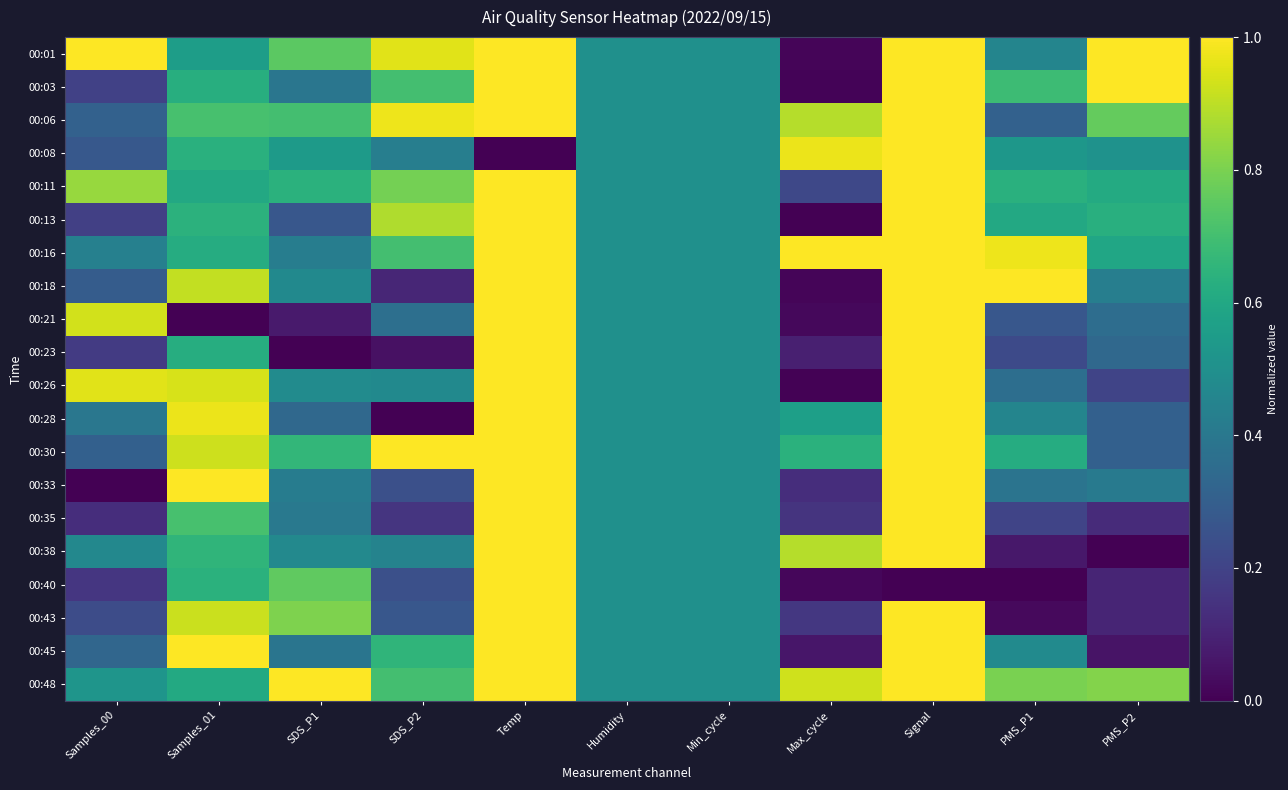

How many series are shown in this chart?

20